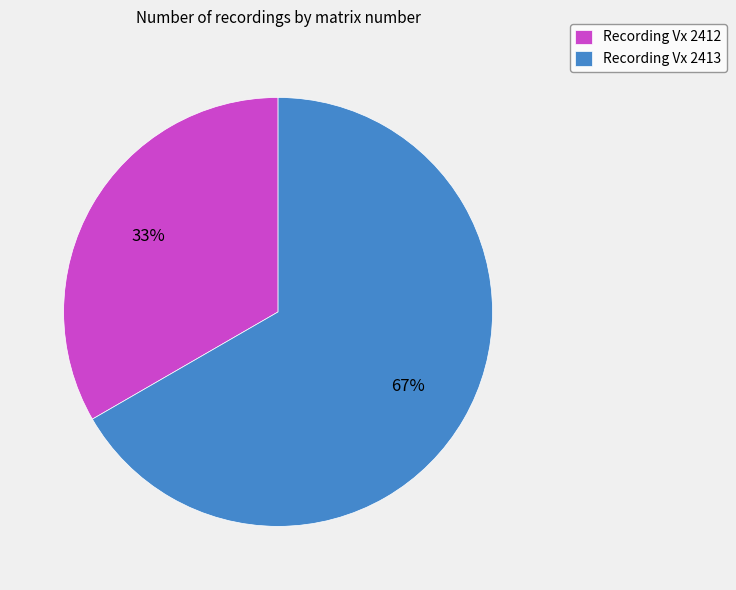

How many segments does this pie chart have?

2